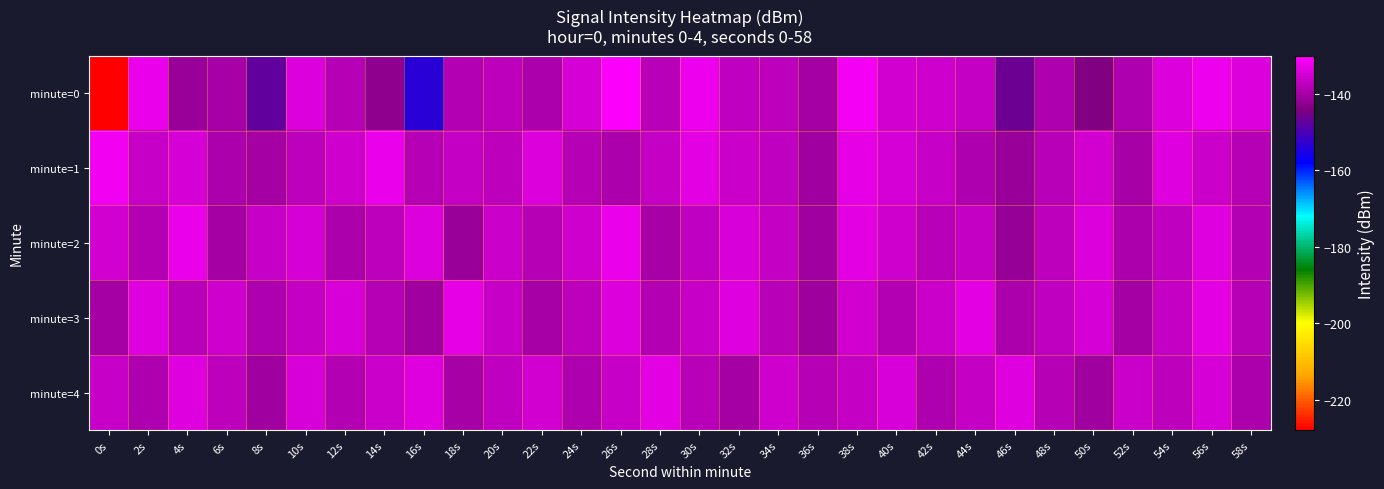

Rank the series at 58s from highest to lowest value.

minute=0, minute=3, minute=1, minute=2, minute=4